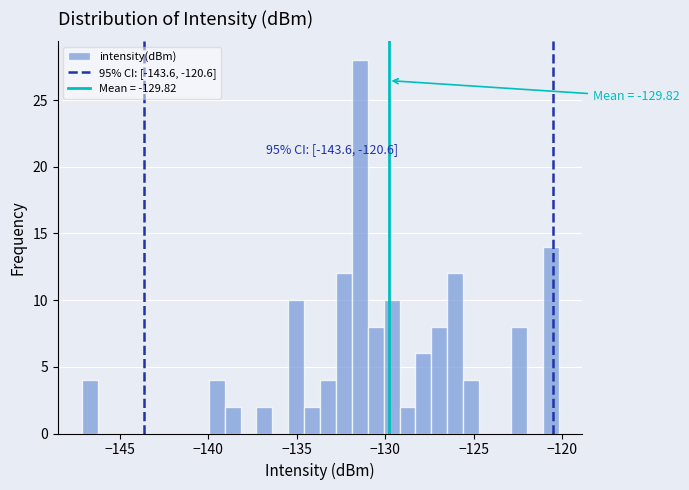

Read against the x-axis, roughly where is the centre of the tallest bar?

-131.5